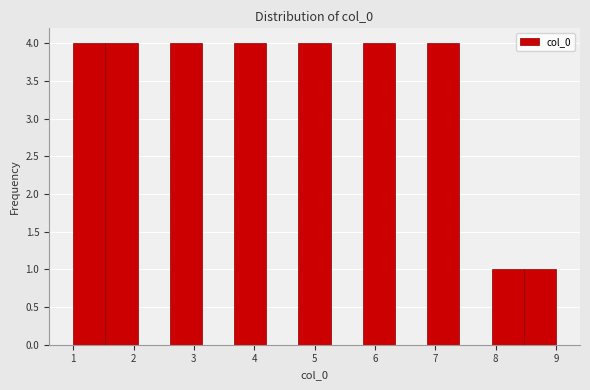

Reading left to right, transcribe this chart: for each bar, give the range it covers on the x-axis and its height. Neither the bar edges nor the heights are printed on the chart, so give them approximately, as read against the axes.

1.0 to 1.5: 4
1.5 to 2.1: 4
2.1 to 2.6: 0
2.6 to 3.1: 4
3.1 to 3.7: 0
3.7 to 4.2: 4
4.2 to 4.7: 0
4.7 to 5.3: 4
5.3 to 5.8: 0
5.8 to 6.3: 4
6.3 to 6.9: 0
6.9 to 7.4: 4
7.4 to 7.9: 0
7.9 to 8.5: 1
8.5 to 9.0: 1